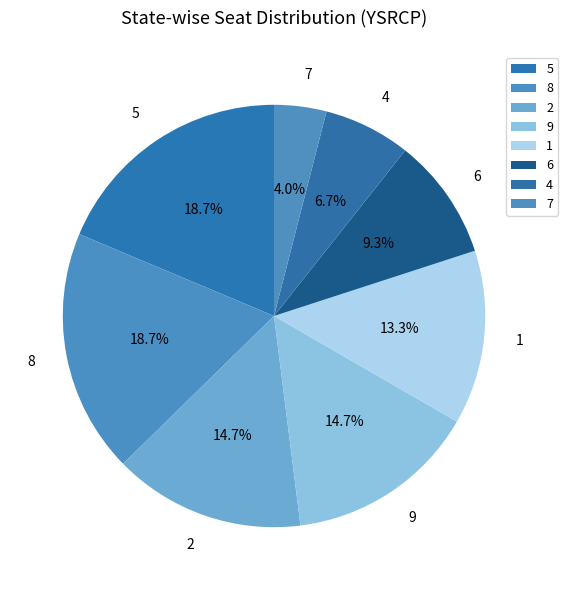

Combined, do 9 and 8 account for over 50%?

No